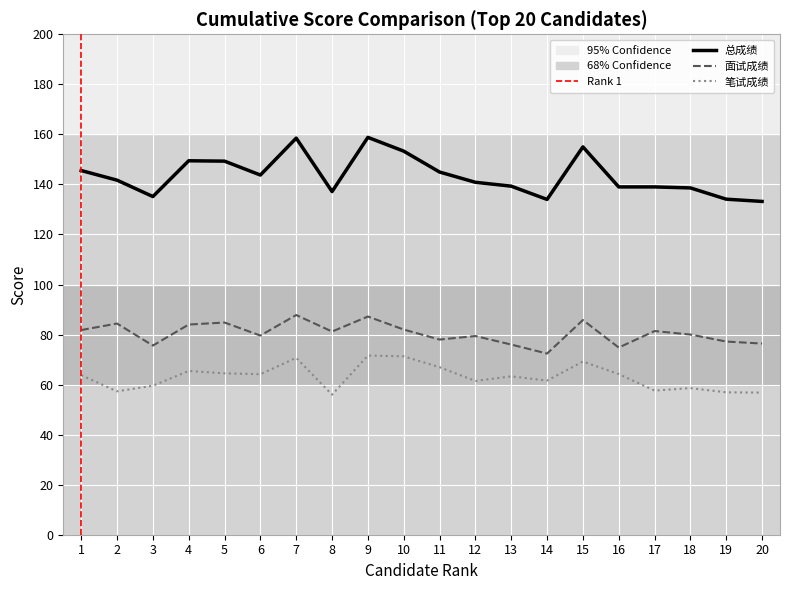

Rank the series by their maximum value, from highest to lowest.

总成绩, 面试成绩, 笔试成绩